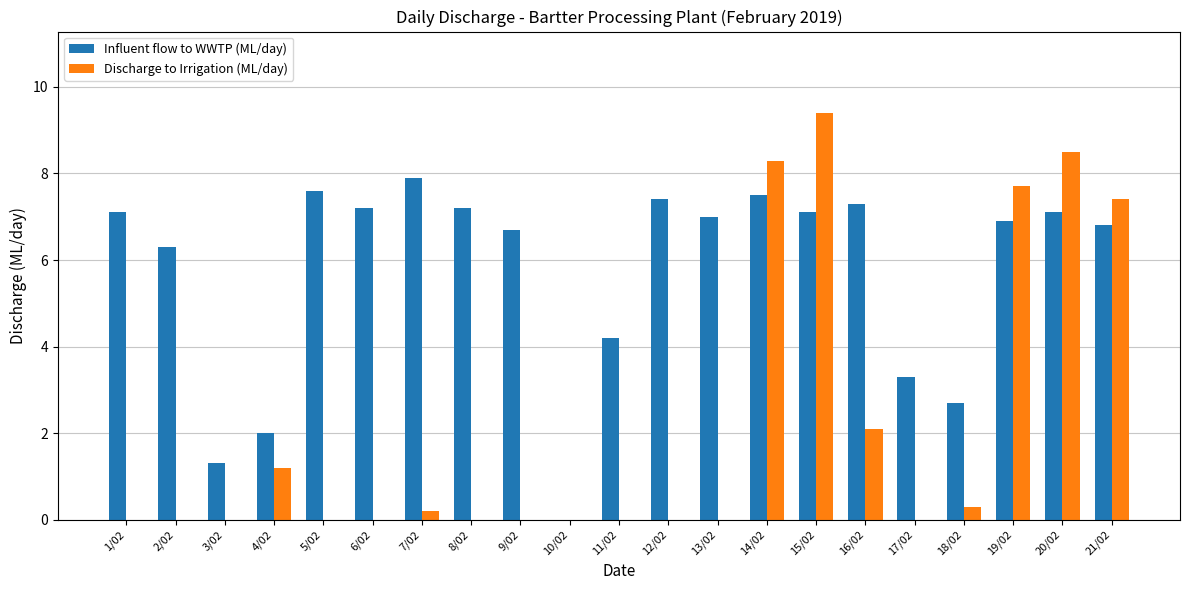

Which series has the largest total across all categories?

Influent flow to WWTP (ML/day)